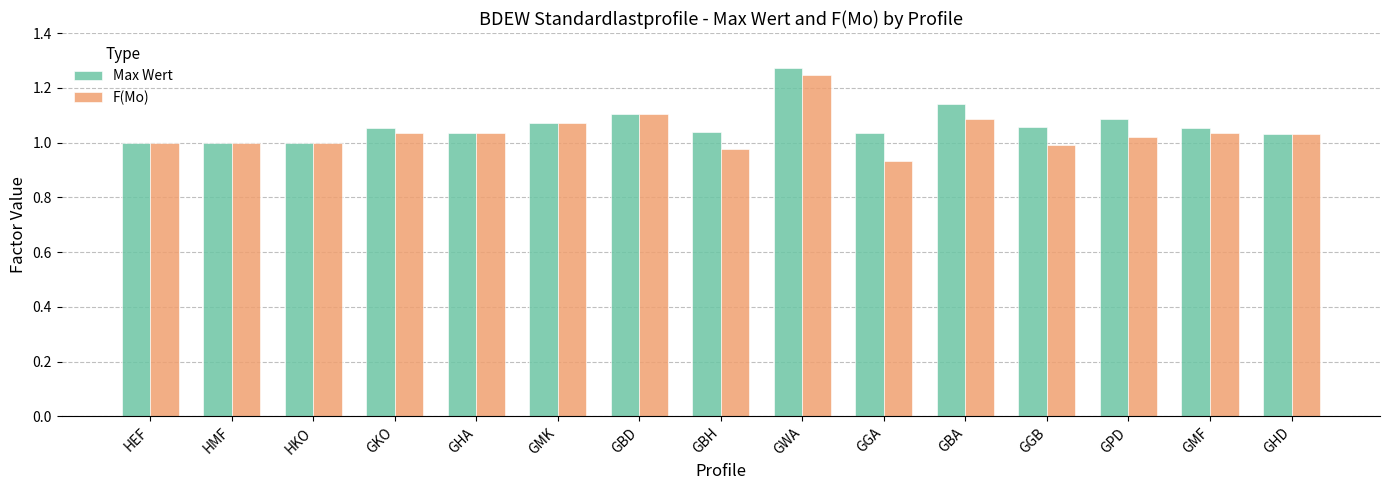

Rank the series at GBA from highest to lowest value.

Max Wert, F(Mo)